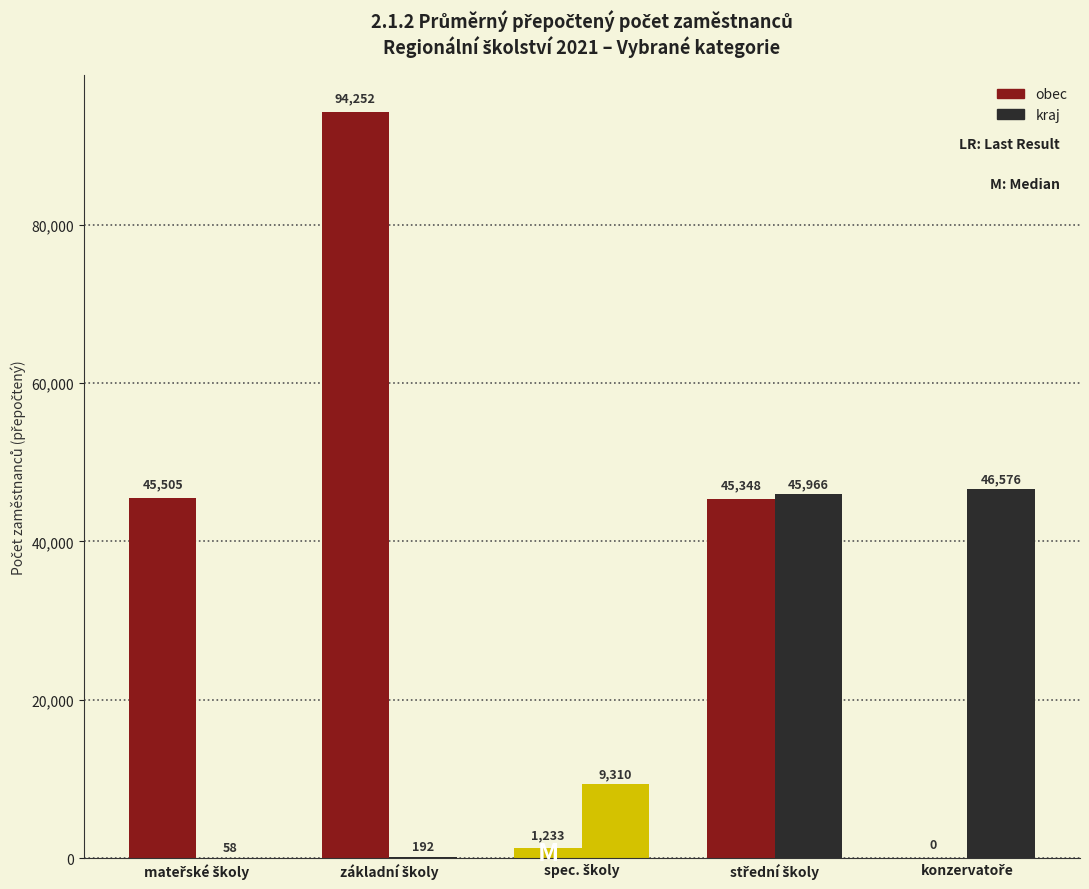

Does the chart contain stacked bars?

No